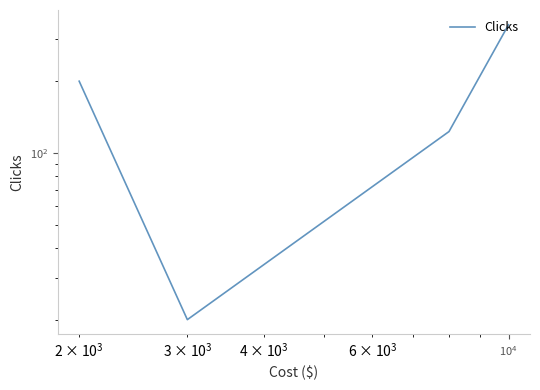

What is the value of the 1st point from the left?

200